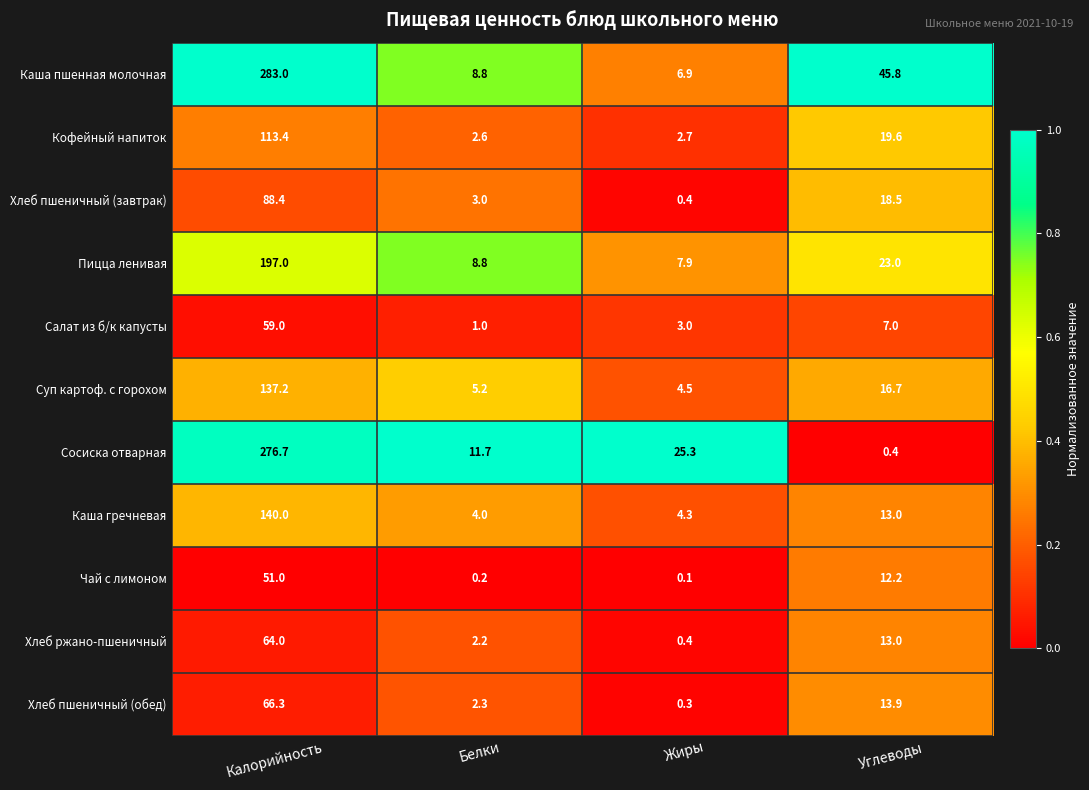

How many data points in Хлеб пшеничный (обед) are above 13?

2